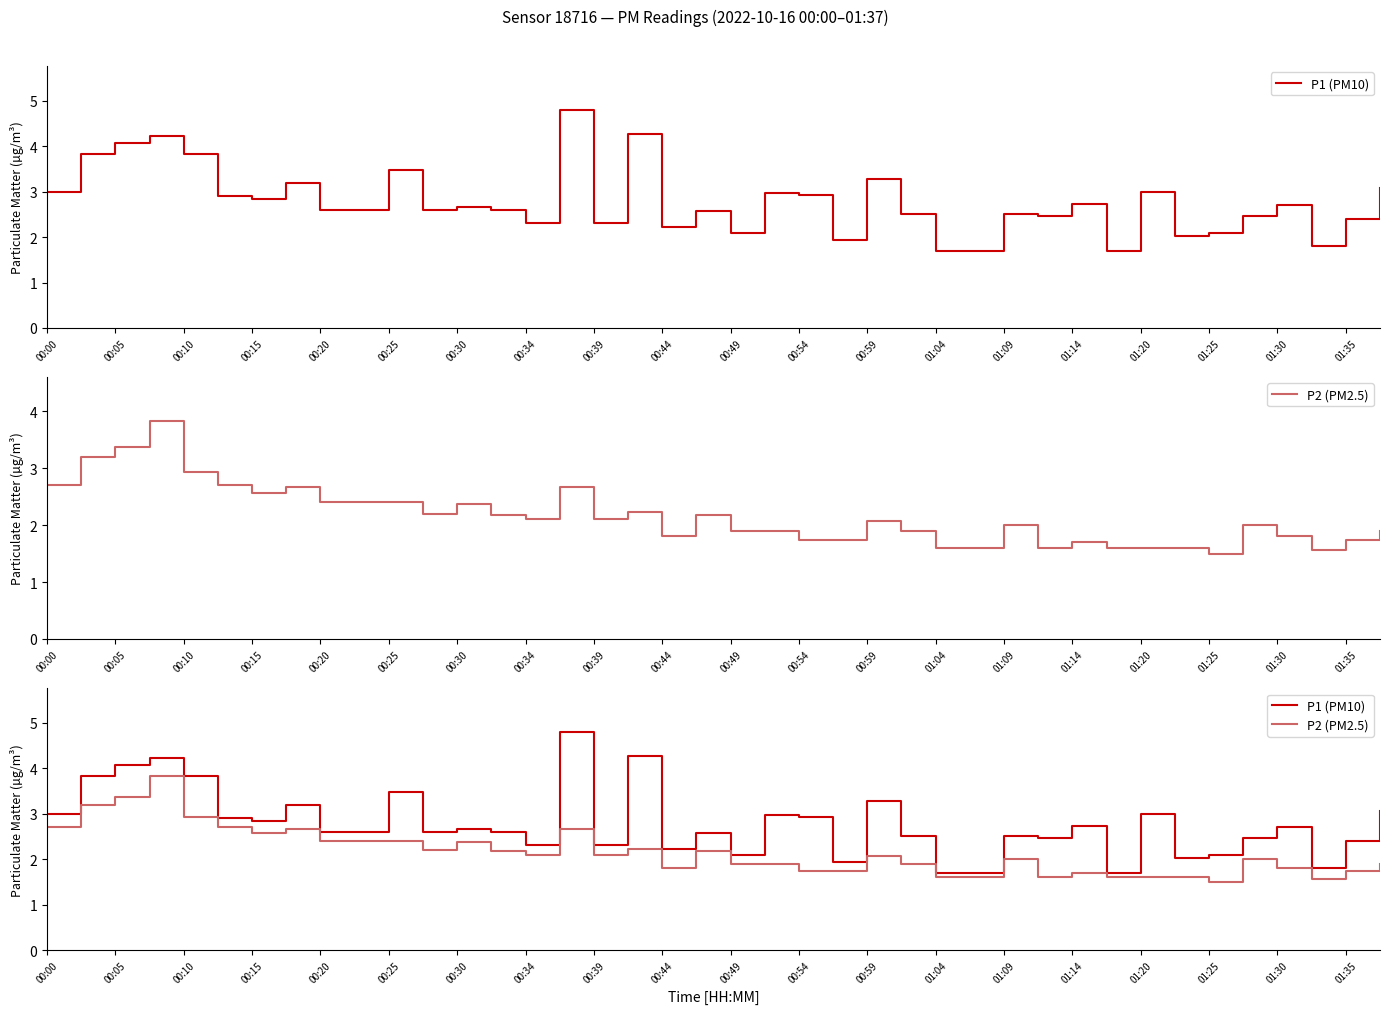

How many data points in P2 (PM2.5) are above 2?

20